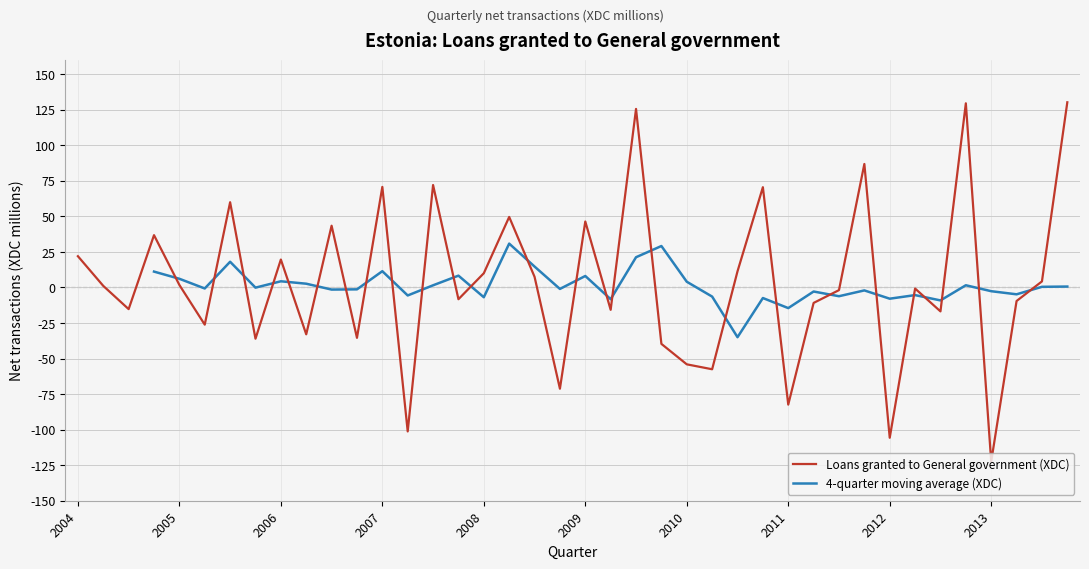

How many negative values are there?

20